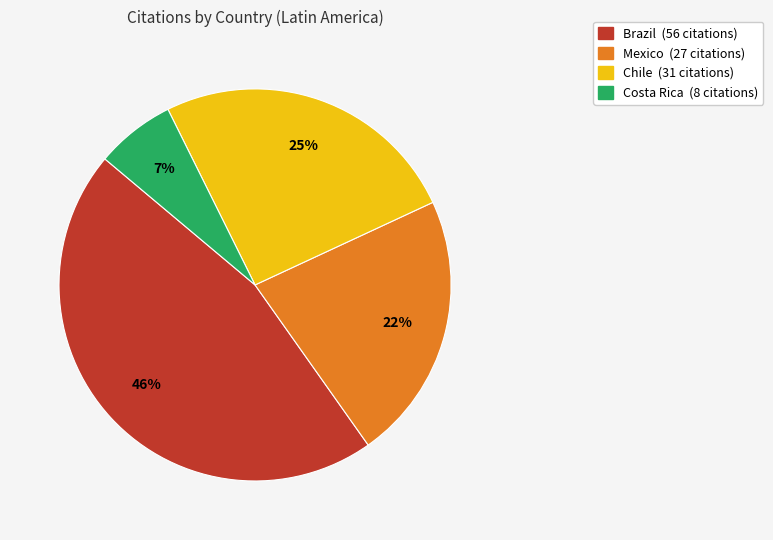

To the nearest percent, what is the difference between the largest and smallest slice percentages?

39%